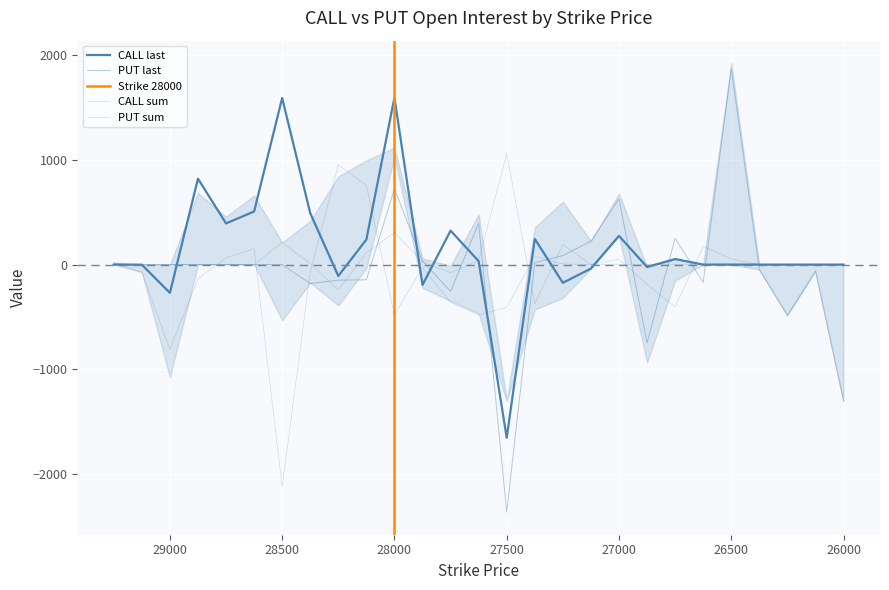

How many data points in CALL last are less than 0?

8